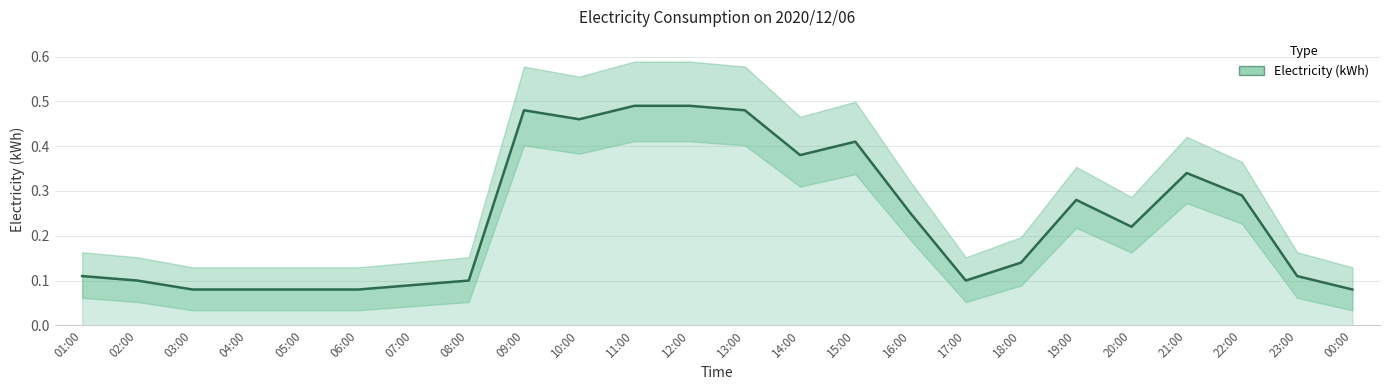

How many interior local valleys (lower than both neighbors) does the data have?

4